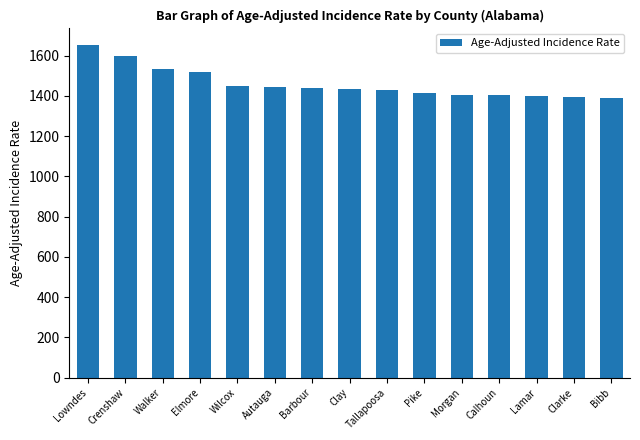

What is the difference between the maximum and minimum values?

264.1